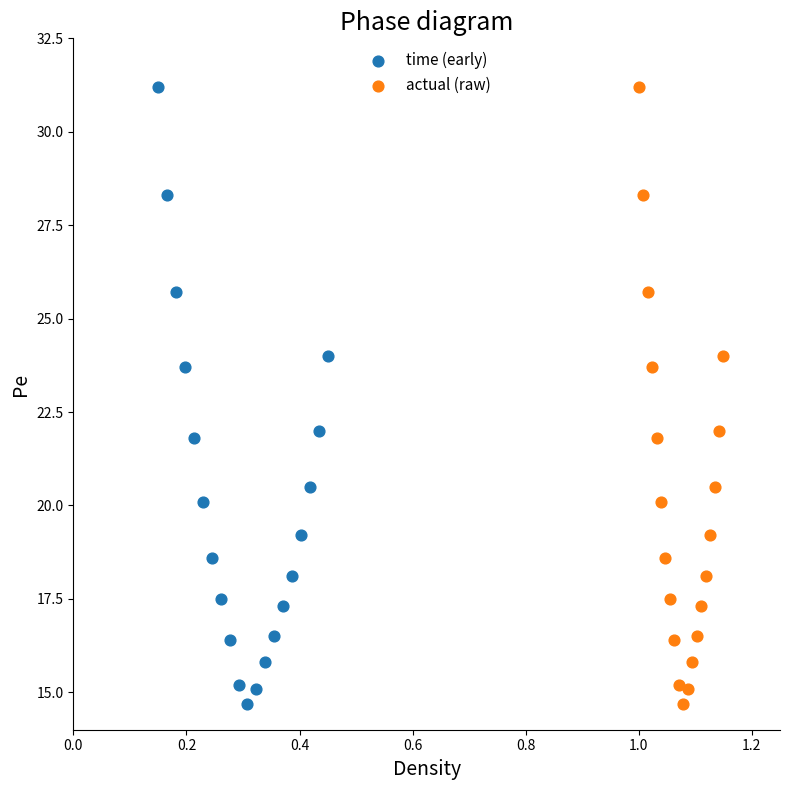

What are all the series names shown in the legend?

time (early), actual (raw)